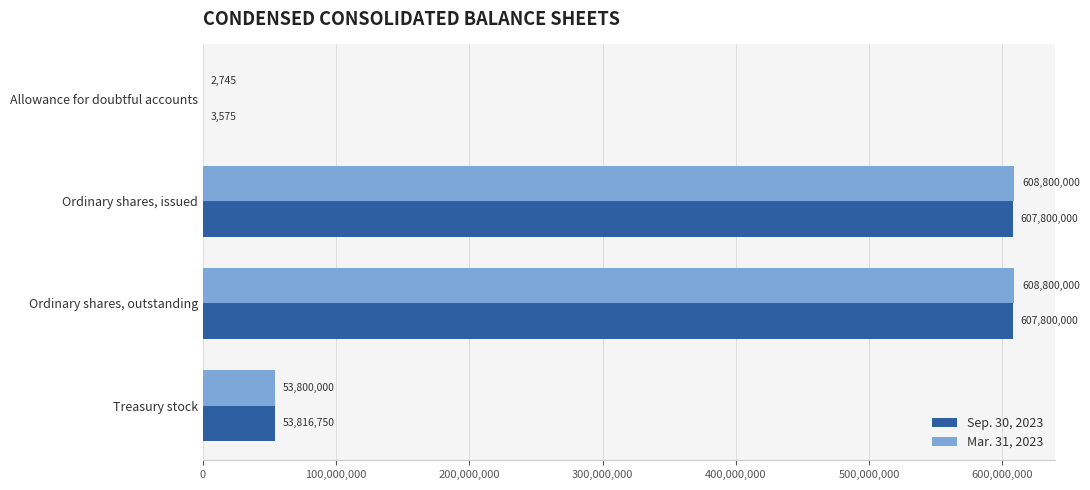

What is the total value across all series at Treasury stock?

107616750